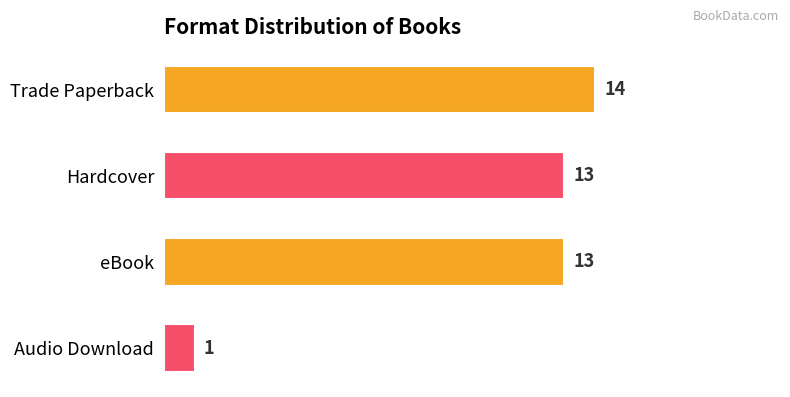

How many bars are there in total?

4